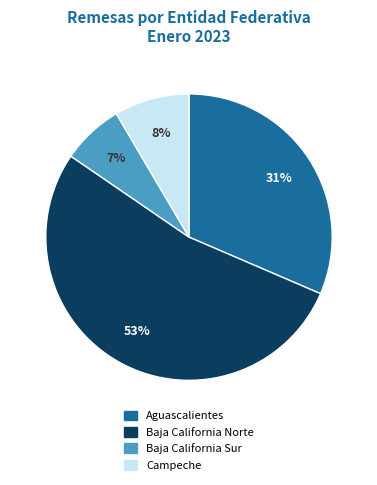

To the nearest percent, what is the average slice percentage?

25%